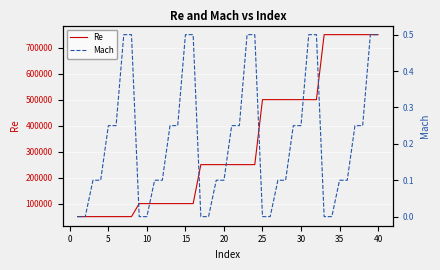

Is the value of Re at 31 greater than the value of Mach at 31?

Yes